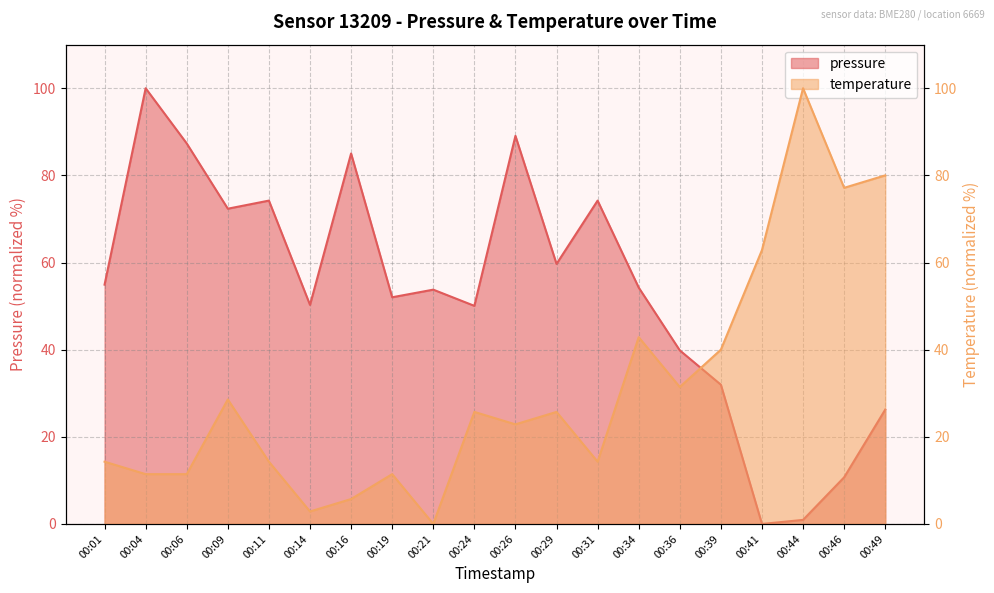

How many times do temperature and pressure cross each other?

1